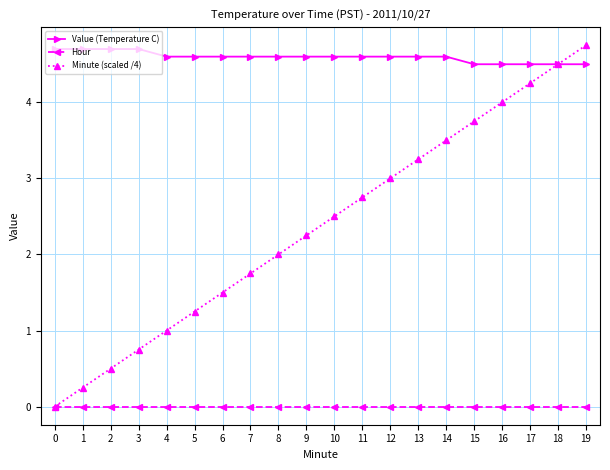

Where is Minute (scaled /4) nearest to the value 2?

8